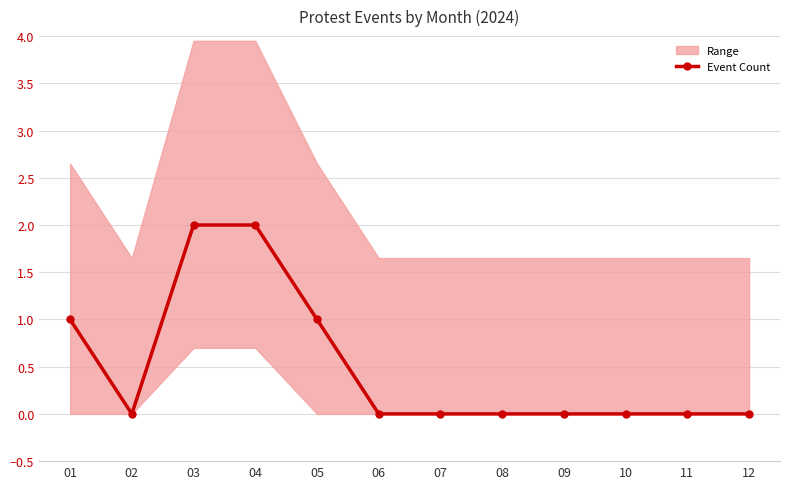

True or false: the data shows 0 at 07.

True